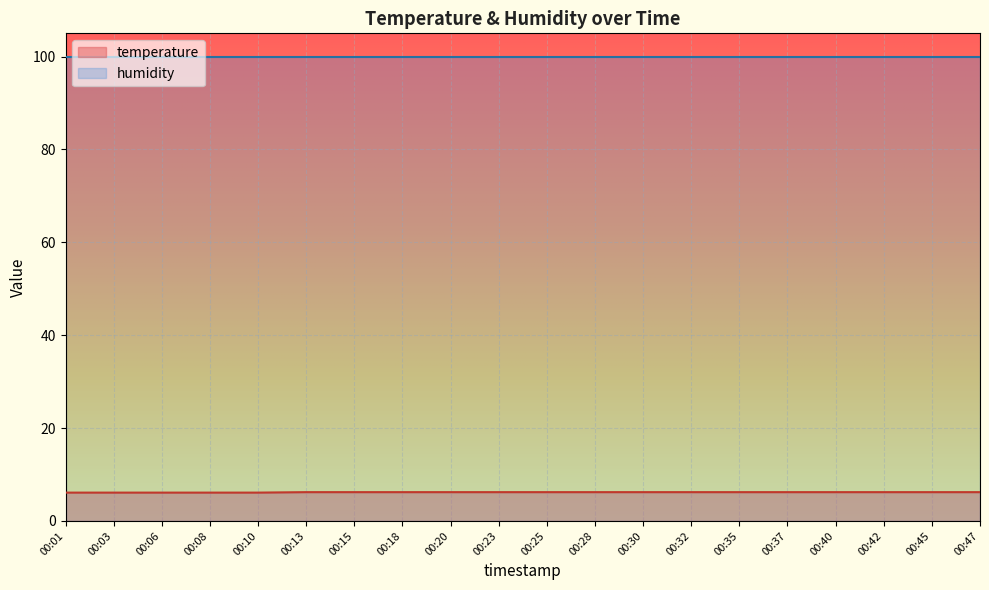

What is the value of the 3rd point from the left?

6.1